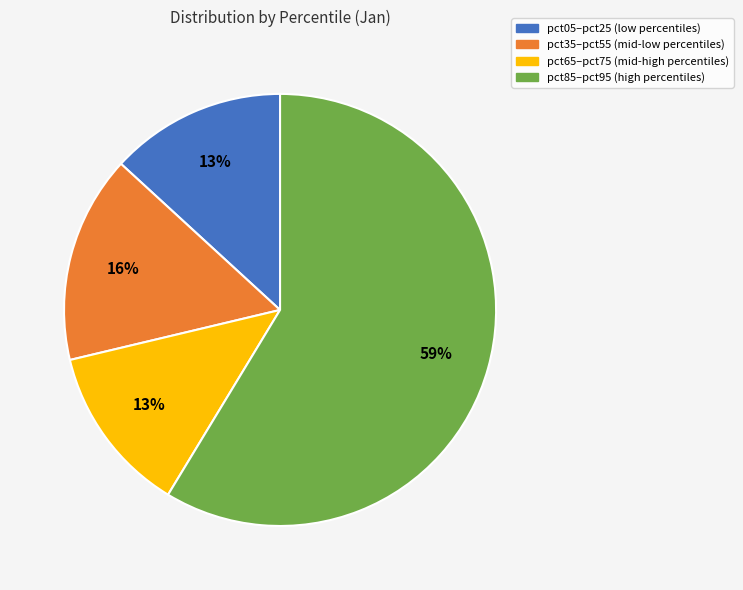

Combined, do pct65–pct75 (mid-high percentiles) and pct85–pct95 (high percentiles) account for over 50%?

Yes